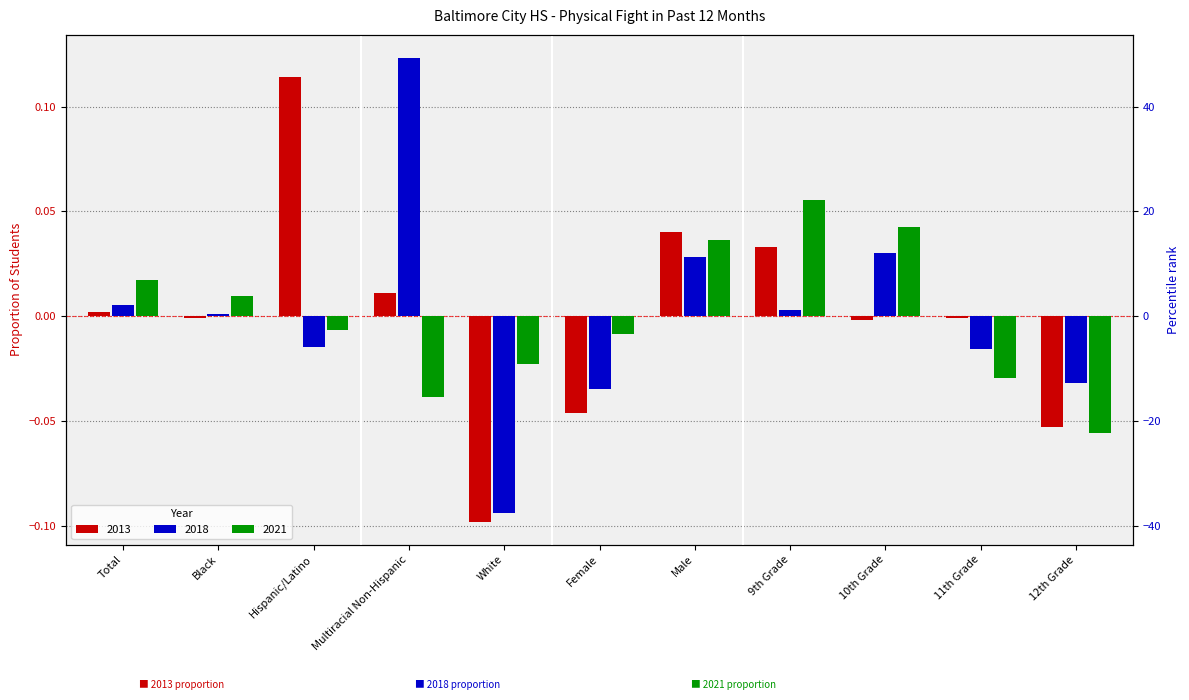

Reading left to right, transcribe all the data shown in this chart.

2013: Total=0.0	Black=-0.0	Hispanic/Latino=0.1	Multiracial Non-Hispanic=0.0	White=-0.1	Female=-0.0	Male=0.0	9th Grade=0.0	10th Grade=-0.0	11th Grade=-0.0	12th Grade=-0.1
2018: Total=0.0	Black=0.0	Hispanic/Latino=-0.0	Multiracial Non-Hispanic=0.1	White=-0.1	Female=-0.0	Male=0.0	9th Grade=0.0	10th Grade=0.0	11th Grade=-0.0	12th Grade=-0.0
2021: Total=0.0	Black=0.0	Hispanic/Latino=-0.0	Multiracial Non-Hispanic=-0.0	White=-0.0	Female=-0.0	Male=0.0	9th Grade=0.1	10th Grade=0.0	11th Grade=-0.0	12th Grade=-0.1